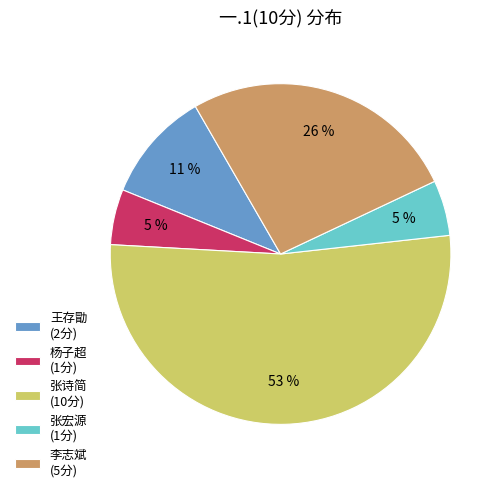

Is it true that 杨子超 (1分) is 16% of the pie?

False